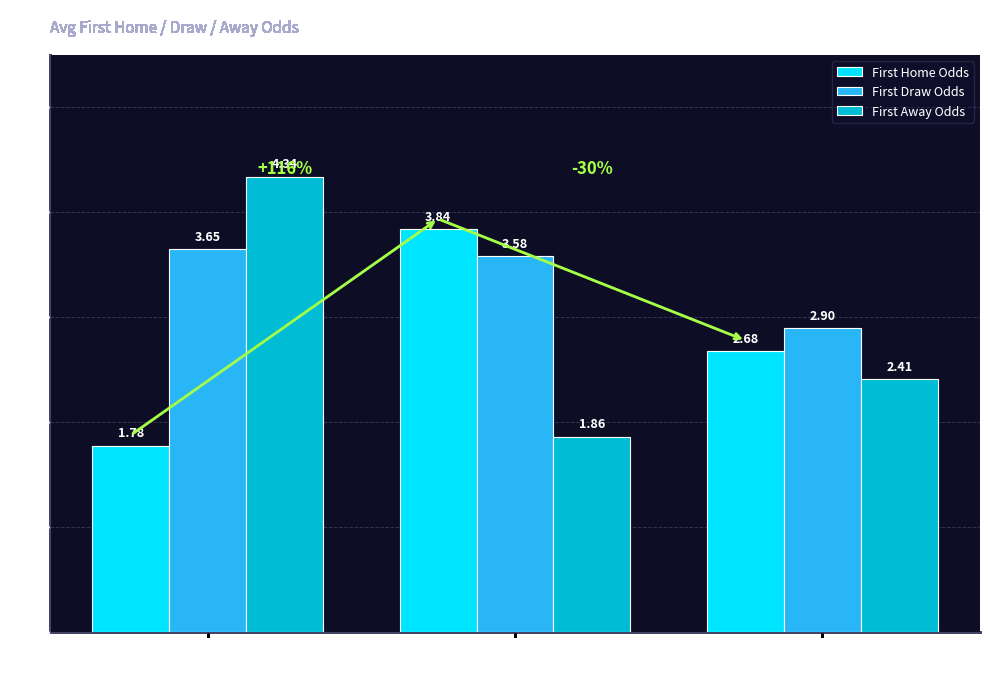

What are all the series names shown in the legend?

First Home Odds, First Draw Odds, First Away Odds